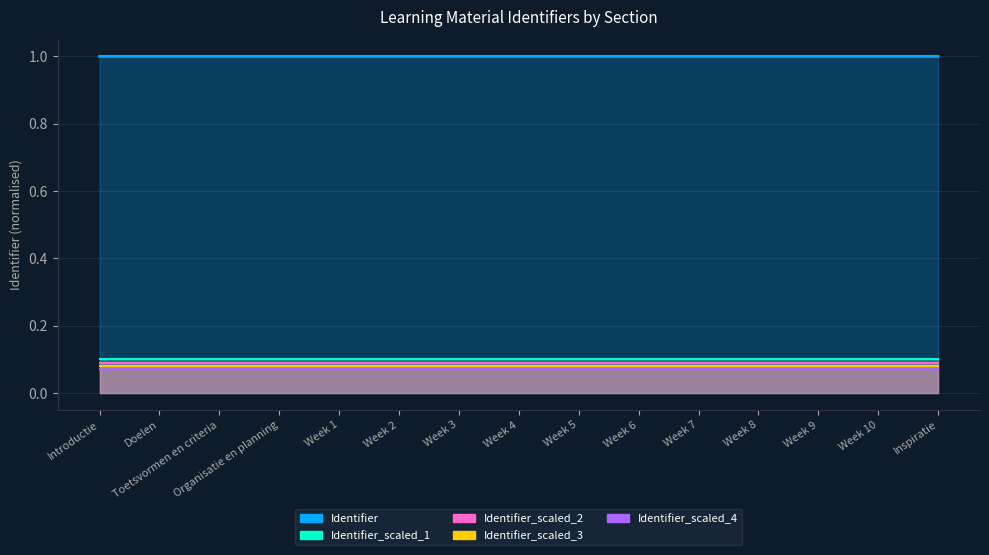

Which category has the lowest value in the Identifier_scaled_3 series?

Introductie